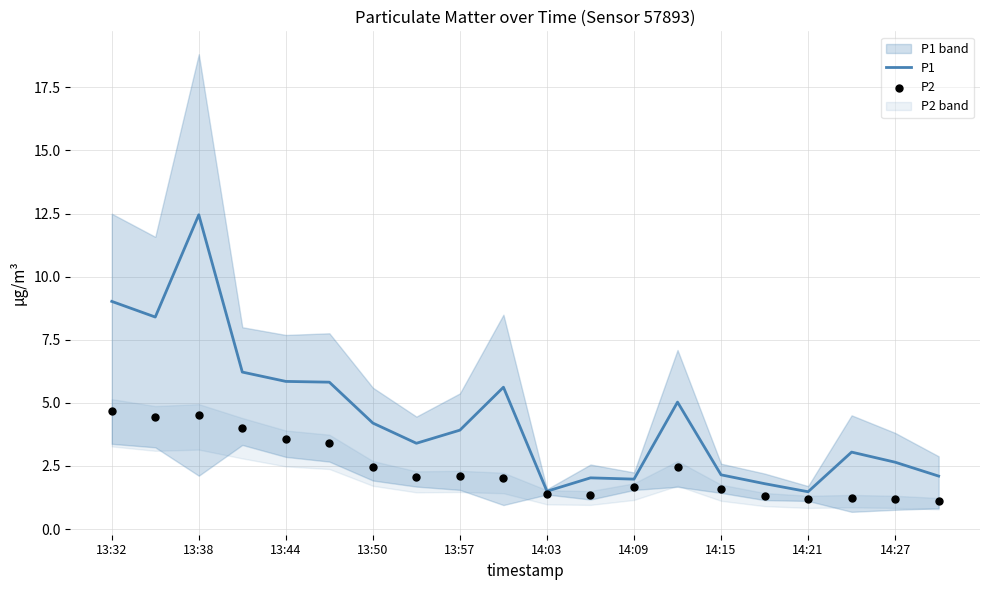

At how many categories does at least one series exceed 6?

4